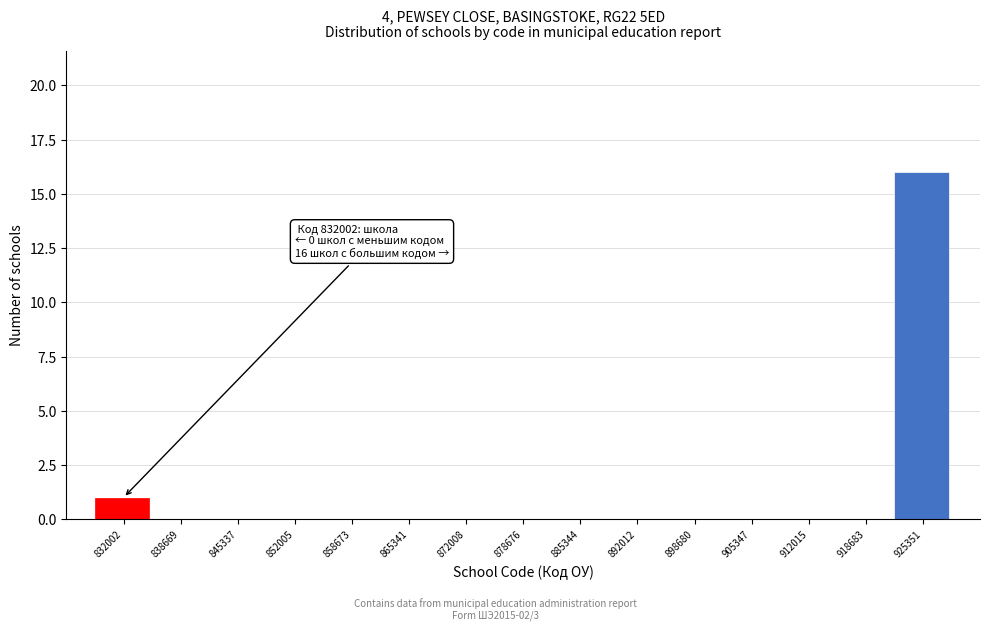

Reading right to left, transcribe all the data shown in this chart.

925351=16	918683=0	912015=0	905347=0	898680=0	892012=0	885344=0	878676=0	872008=0	865341=0	858673=0	852005=0	845337=0	838669=0	832002=1